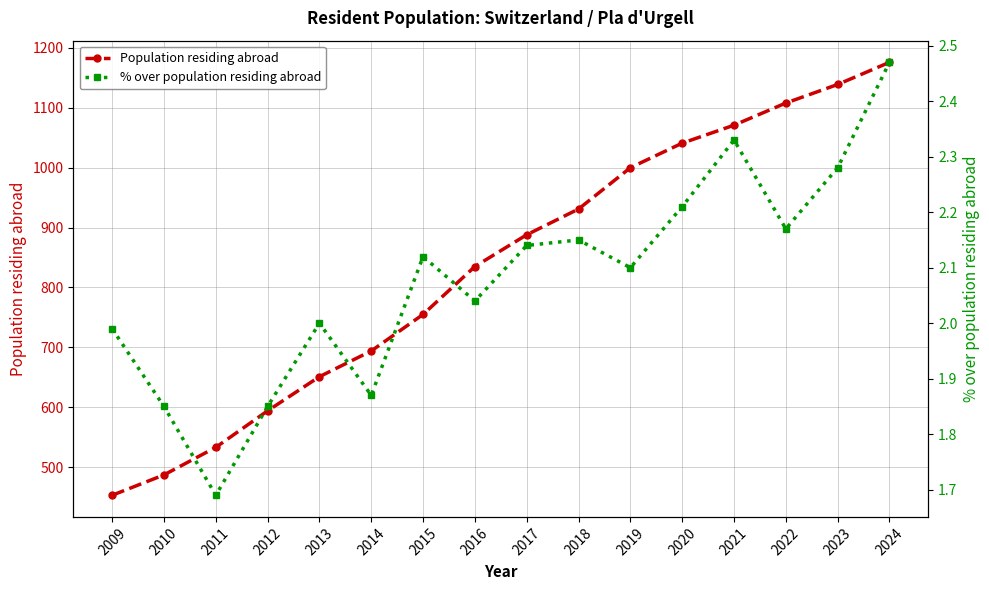

Rank the categories by % over population residing abroad value from lowest to highest.

2011, 2010, 2012, 2014, 2009, 2013, 2016, 2019, 2015, 2017, 2018, 2022, 2020, 2023, 2021, 2024